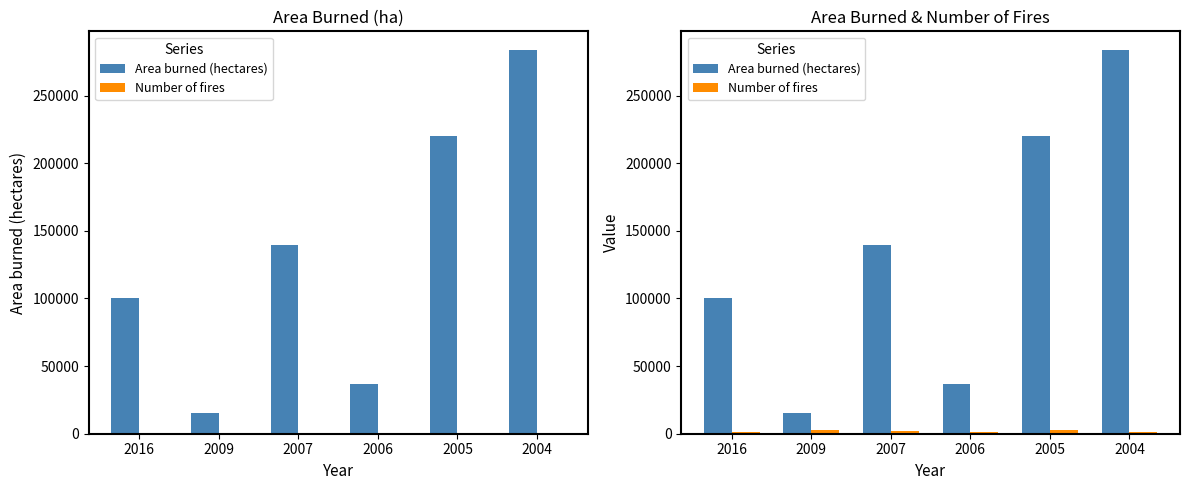

At which label does Area burned (hectares) reach its minimum?

2009